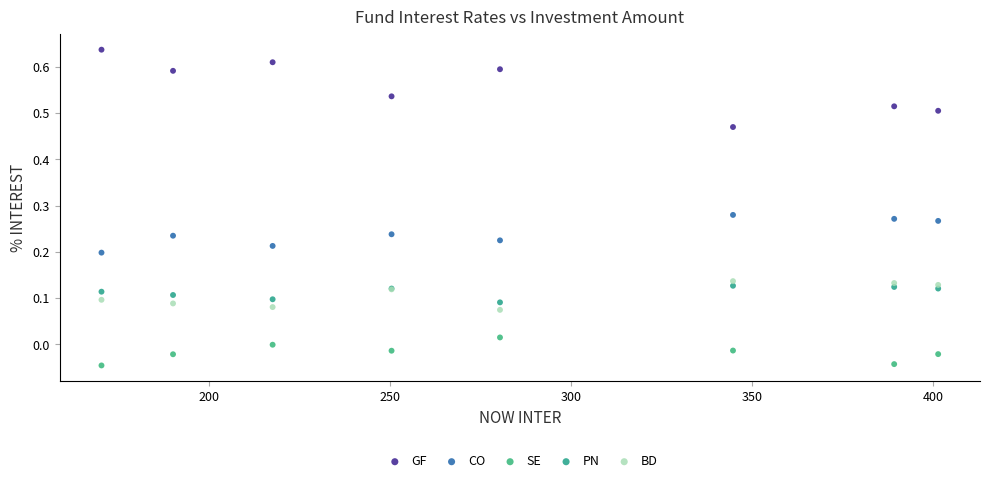

Which series reaches the minimum Y coordinate?

SE